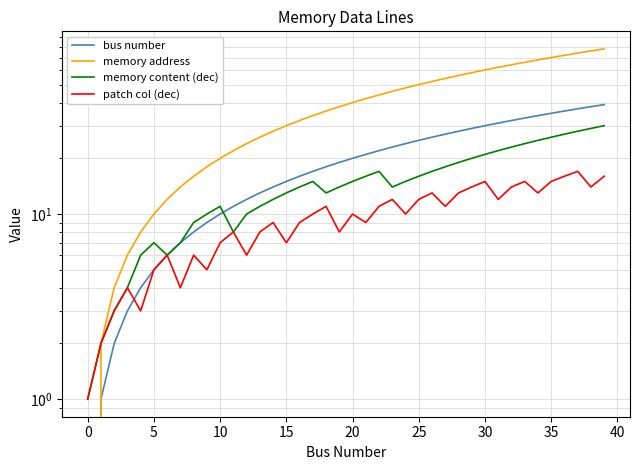

The memory content (dec) series shows 2 at 25. True or false?

False